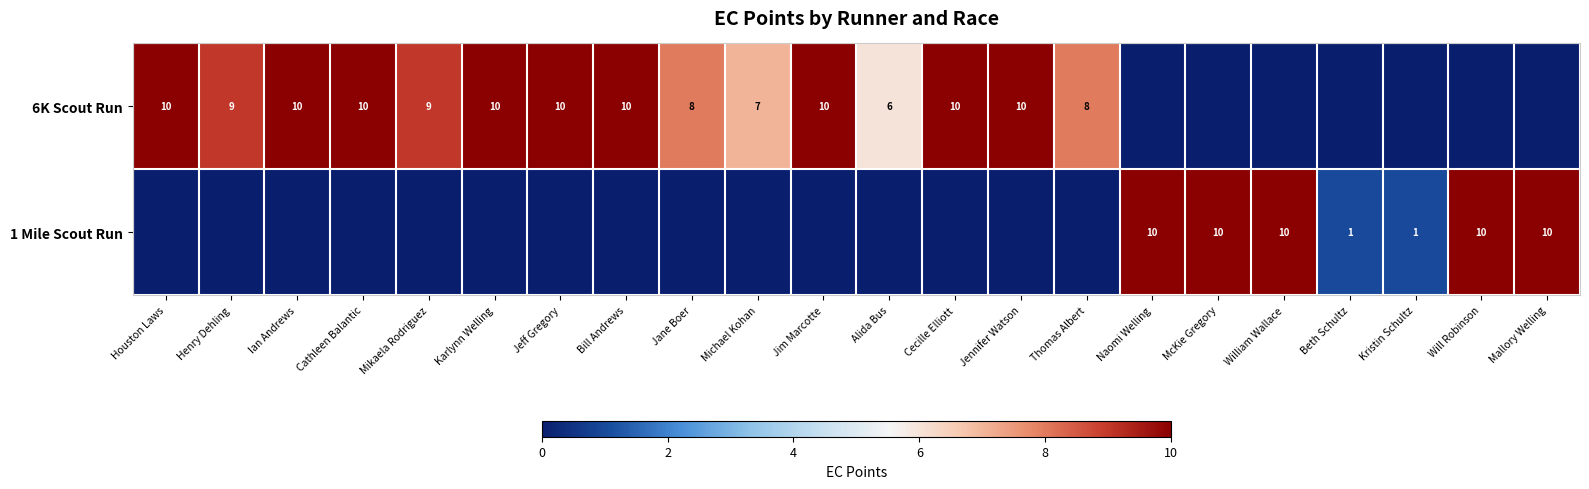

The 1 Mile Scout Run series shows 15 at Will Robinson. True or false?

False